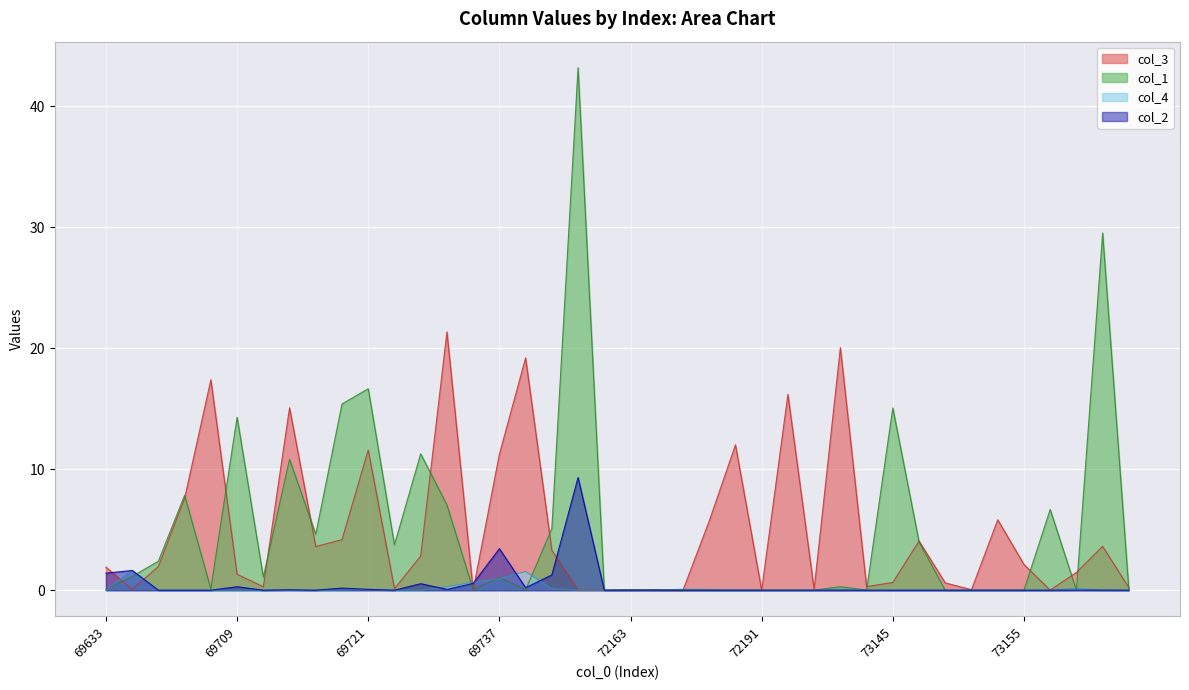

How many positive values does the col_2 series have?

15